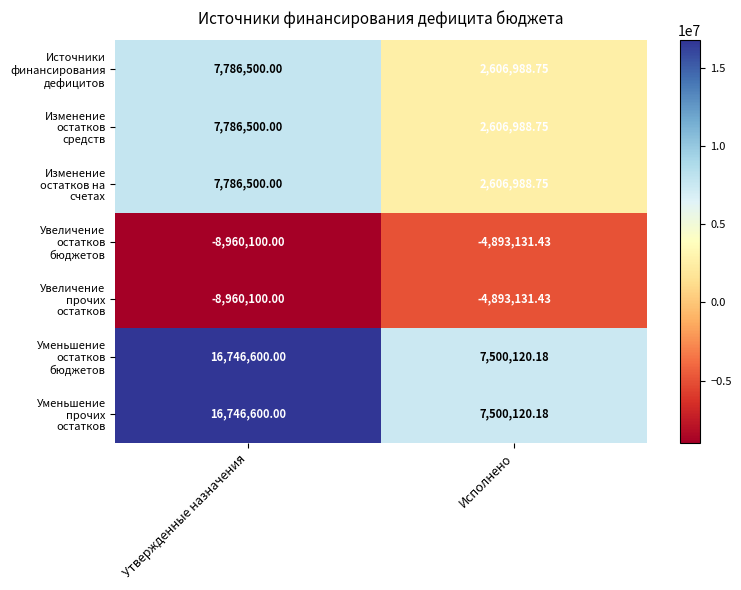

At which category is the sum across all series the highest?

Утвержденные назначения